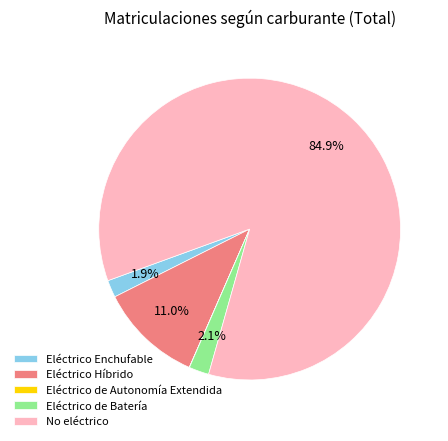

Which has a higher value, Eléctrico de Batería or No eléctrico?

No eléctrico